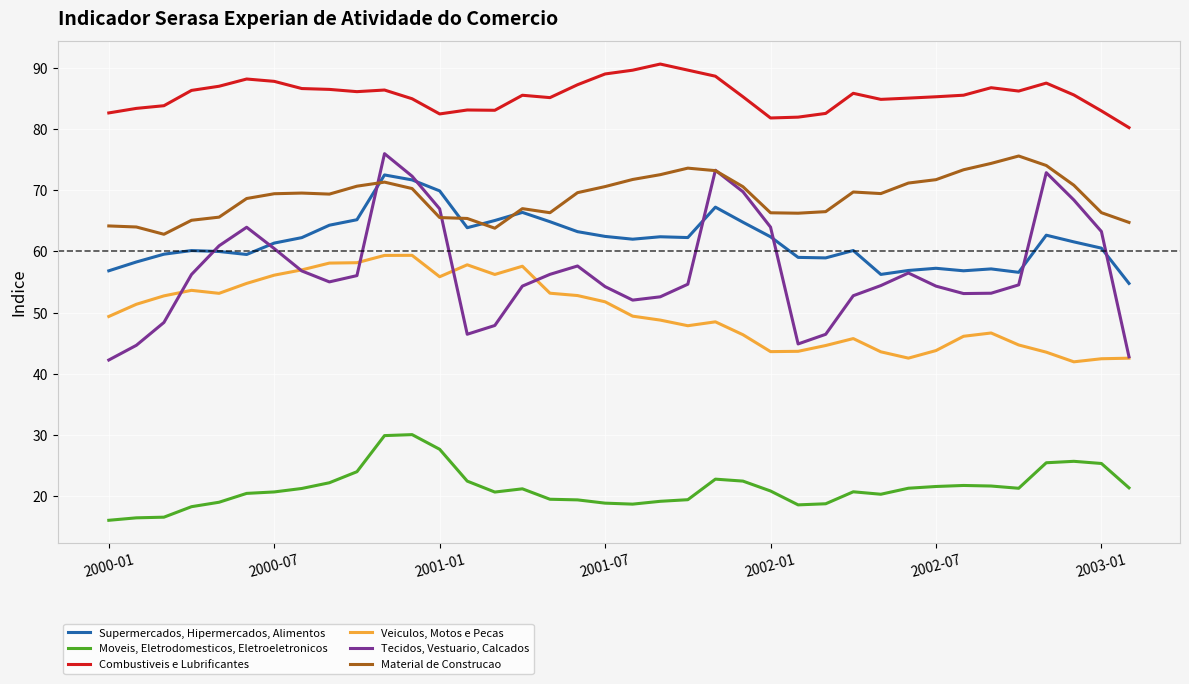

True or false: Tecidos, Vestuario, Calcados and Moveis, Eletrodomesticos, Eletroeletronicos cross at least once.

False